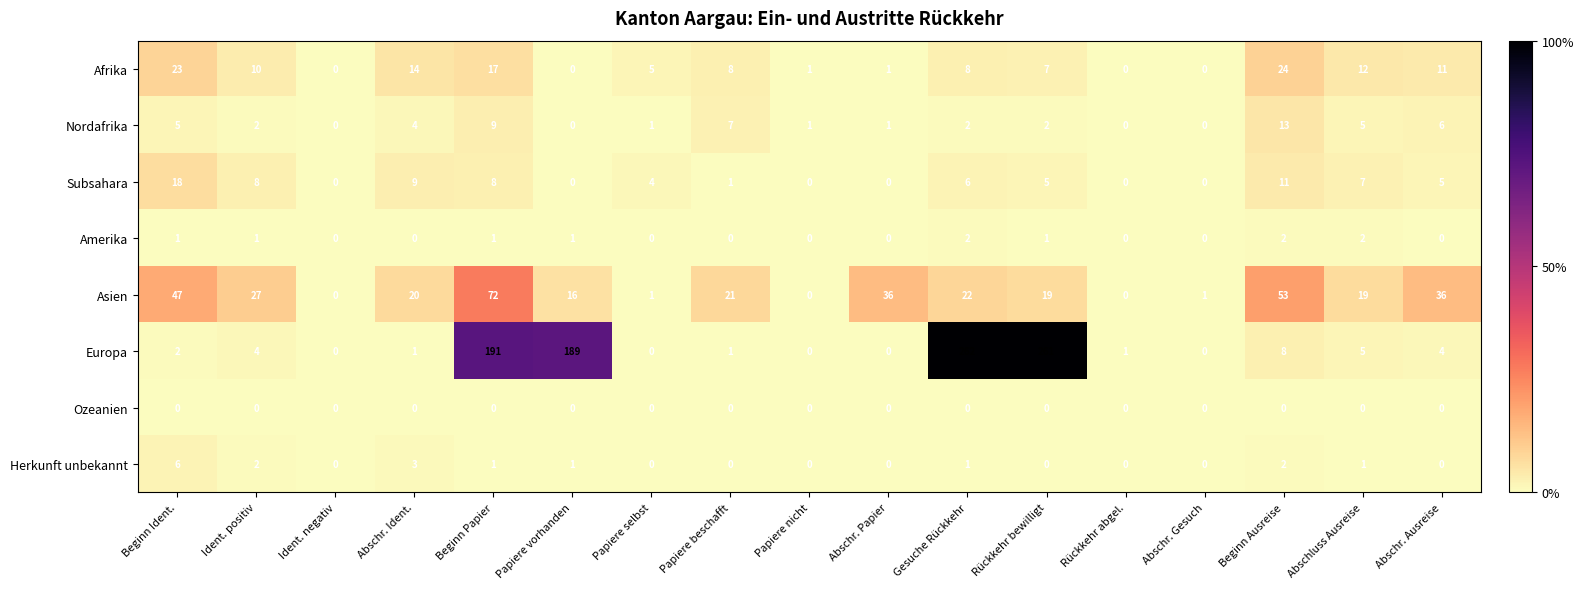

Between Gesuche Rückkehr and Abschr. Ausreise, which series saw the biggest shift?

Europa